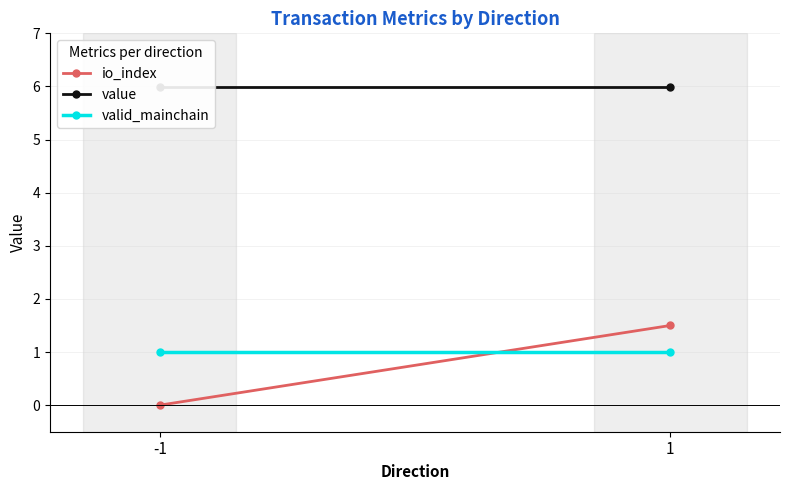

Reading left to right, list all the values displayed in this chart.

io_index: -1=0.0	1=1.5
value: -1=6.0	1=6.0
valid_mainchain: -1=1.0	1=1.0